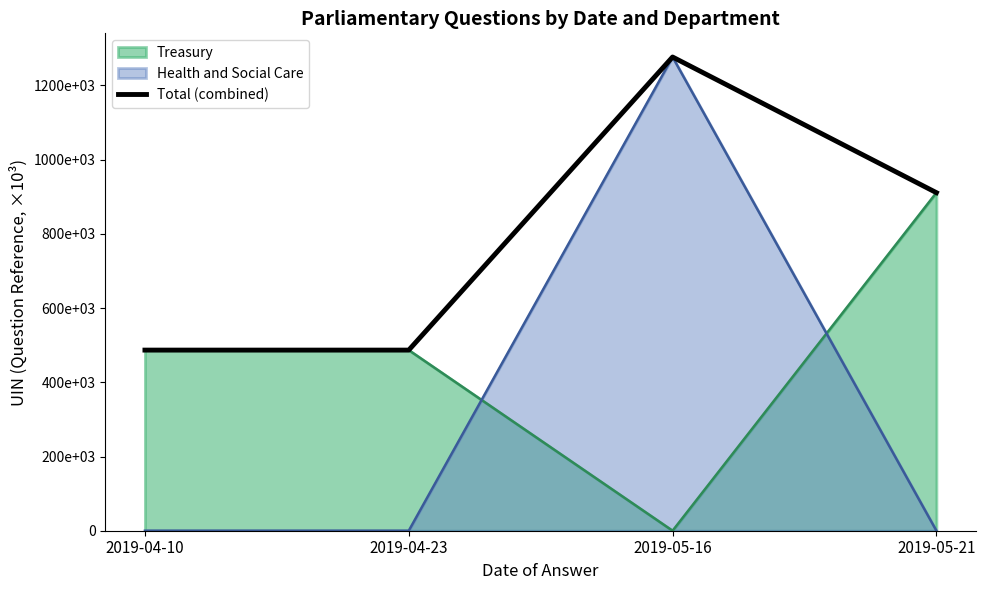

How many lines are shown in the chart?

1